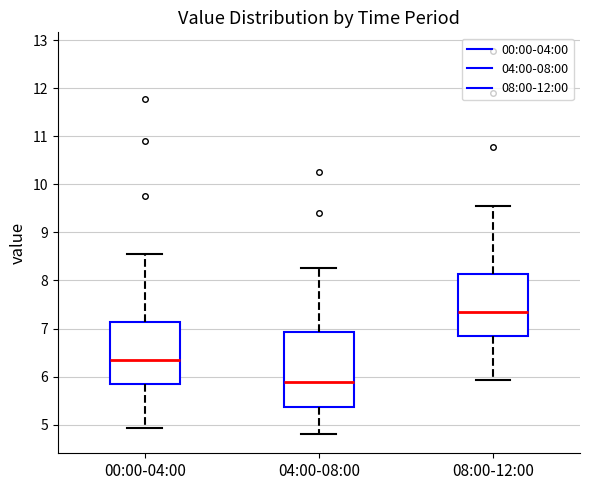

Which box is the tallest, from its lower edge to its upper edge?

04:00-08:00